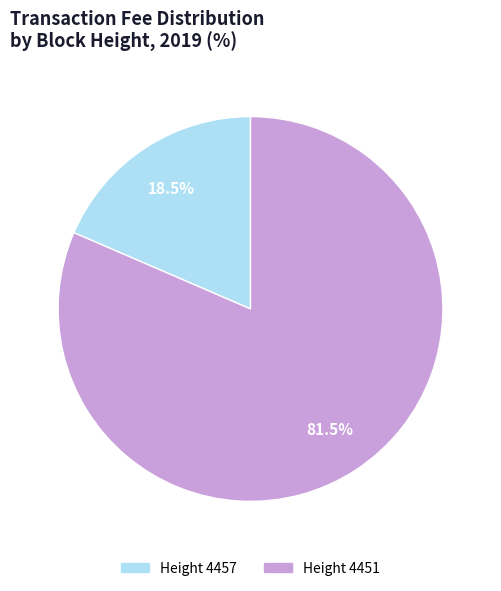

Is there a majority slice in this chart?

Yes